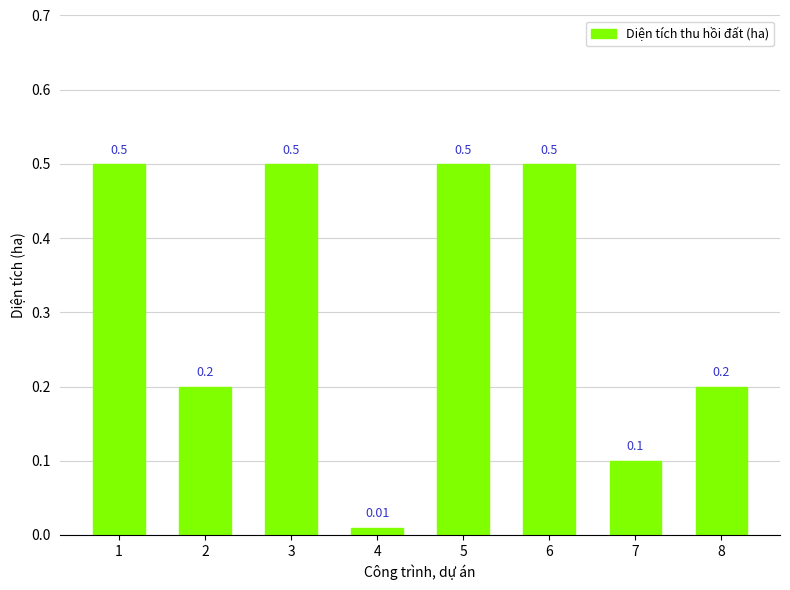

Between 2 and 5, which is larger?

5